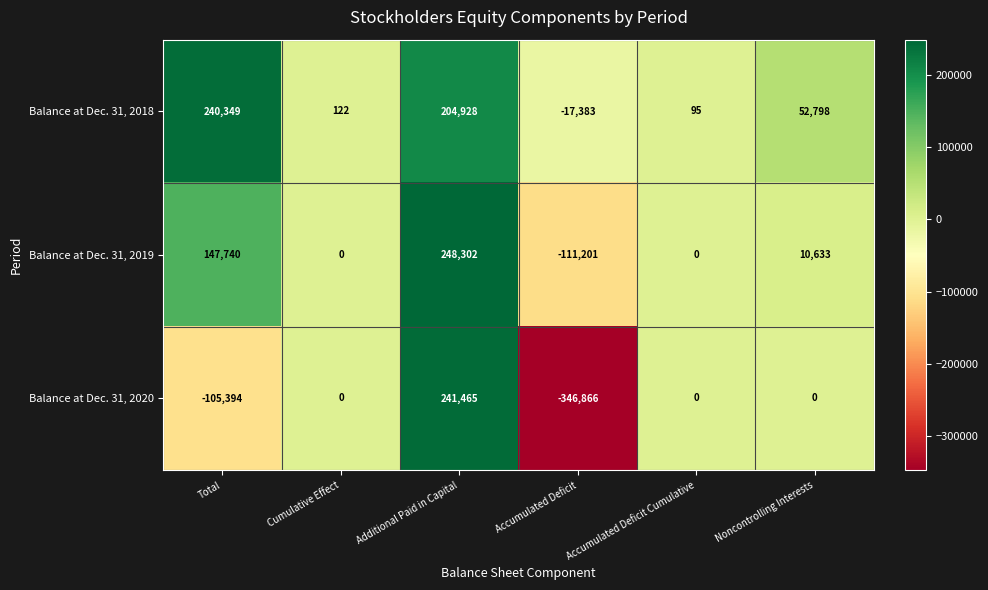

The Balance at Dec. 31, 2020 series shows -143674 at Total. True or false?

False